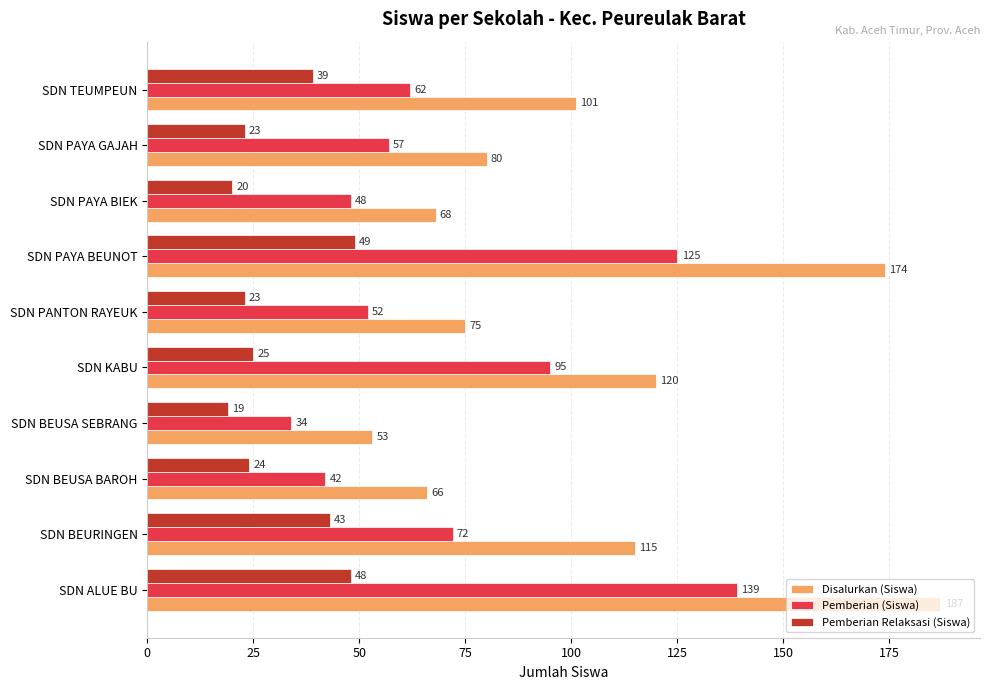

Which series has the largest range (max minus min)?

Disalurkan (Siswa)